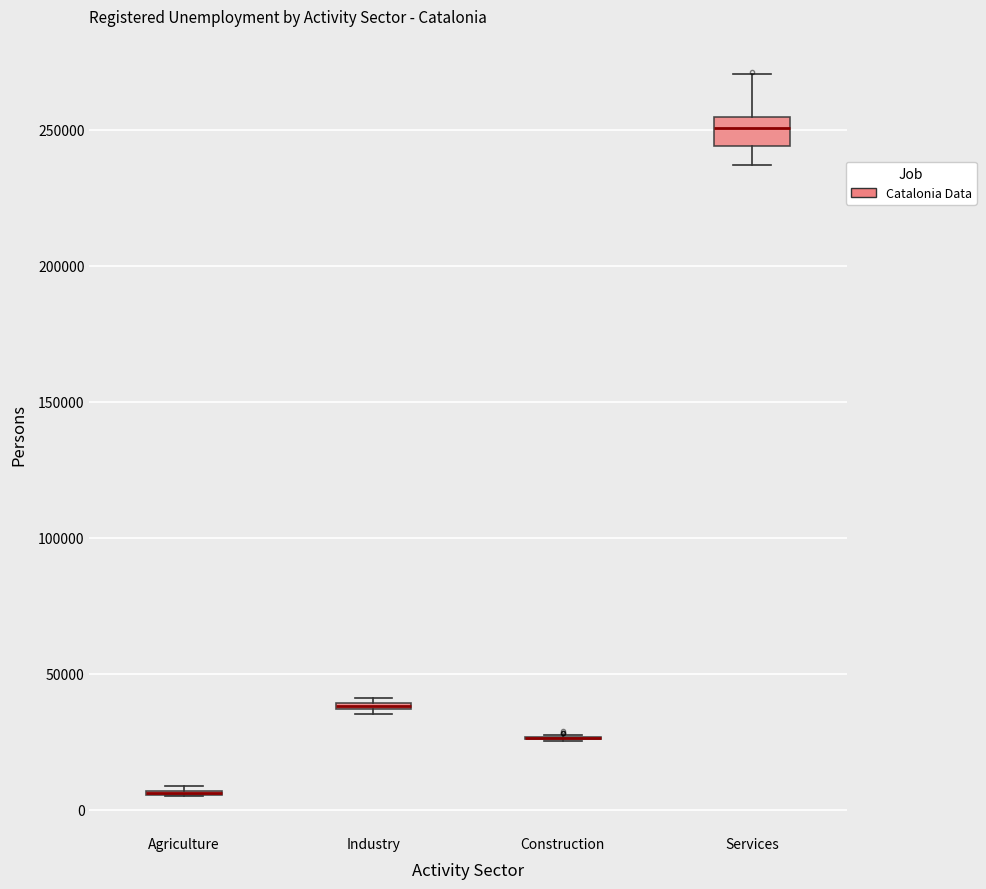

Comparing the boxes themselves (not the whiskers), which one is the tallest?

Services